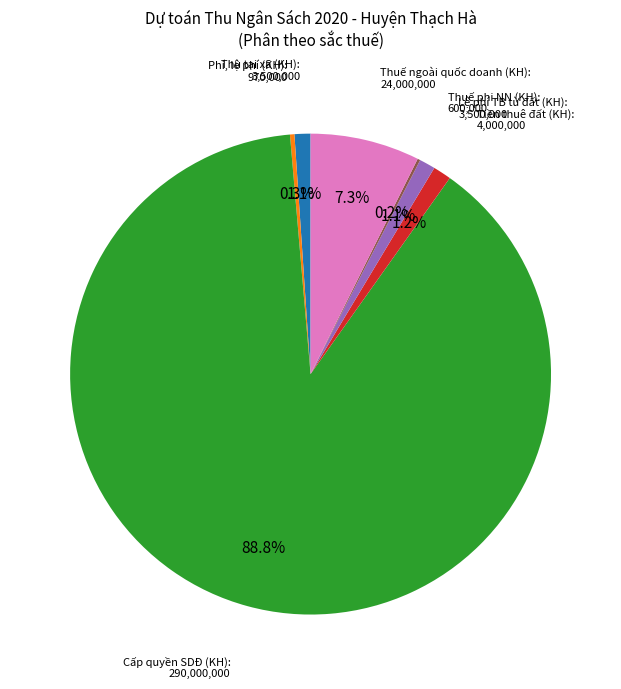

Is there a majority slice in this chart?

Yes